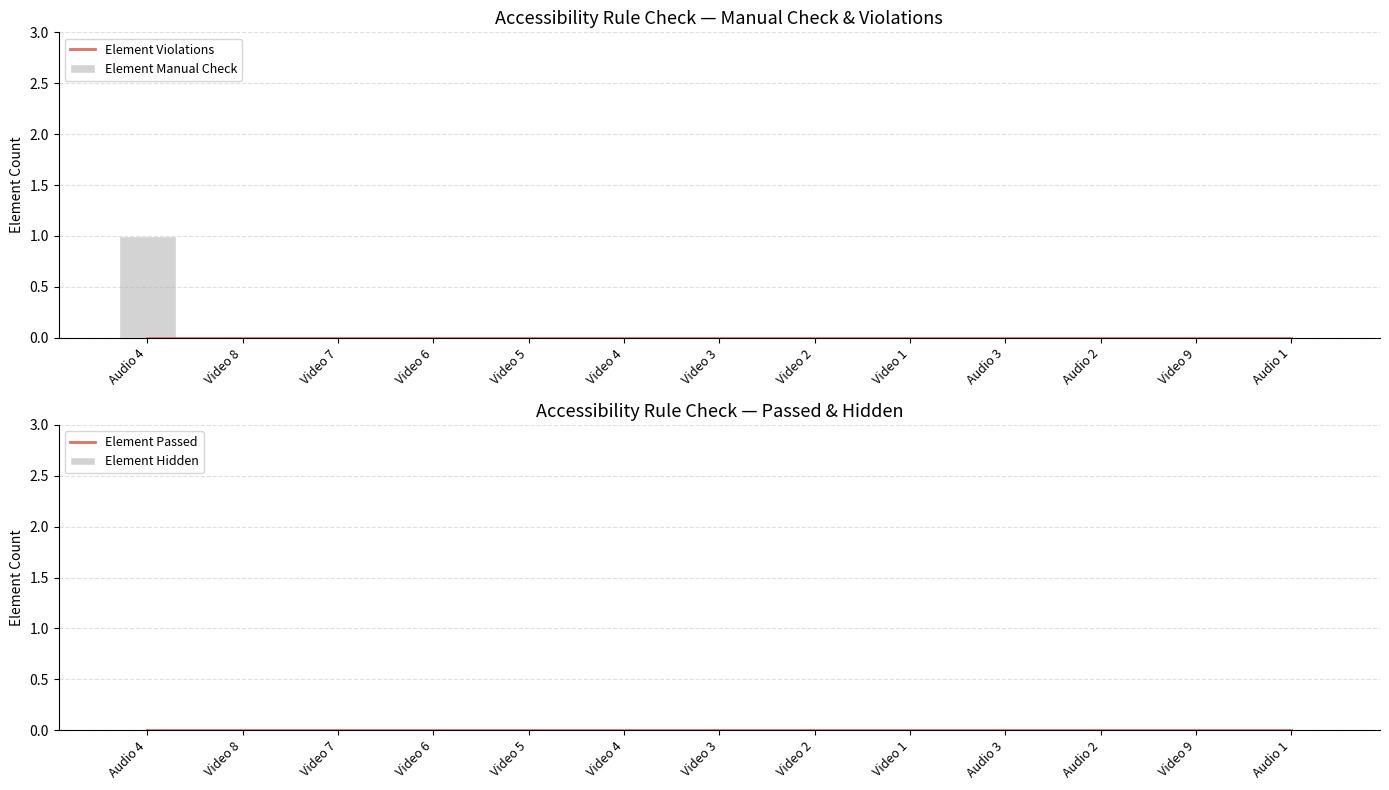

Between Video 6 and Video 9, which series saw the biggest shift?

Element Violations